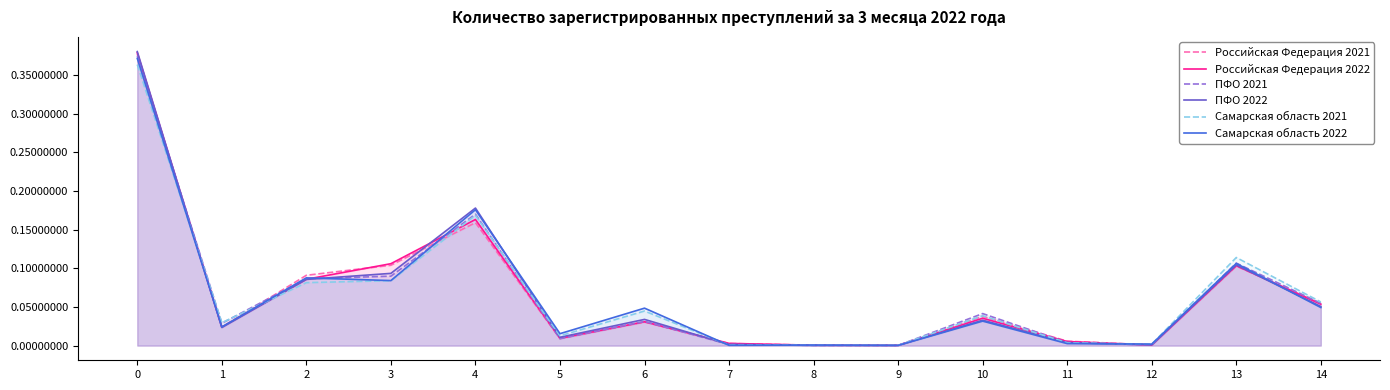

Which series has the largest total across all categories?

Российская Федерация 2021